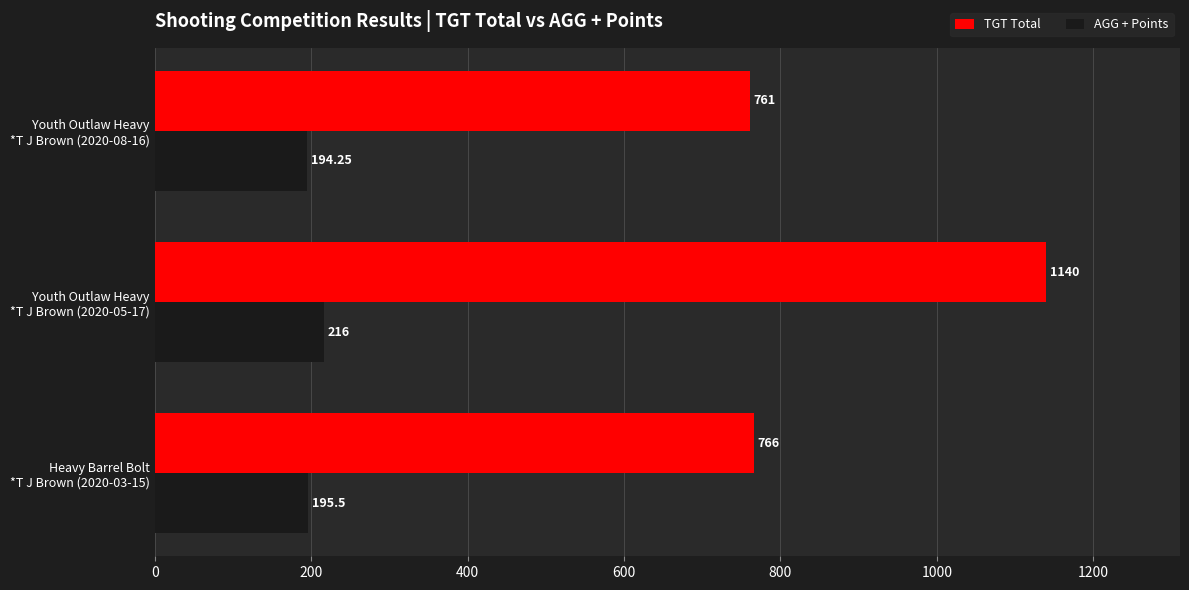

Which series has the largest range (max minus min)?

TGT Total